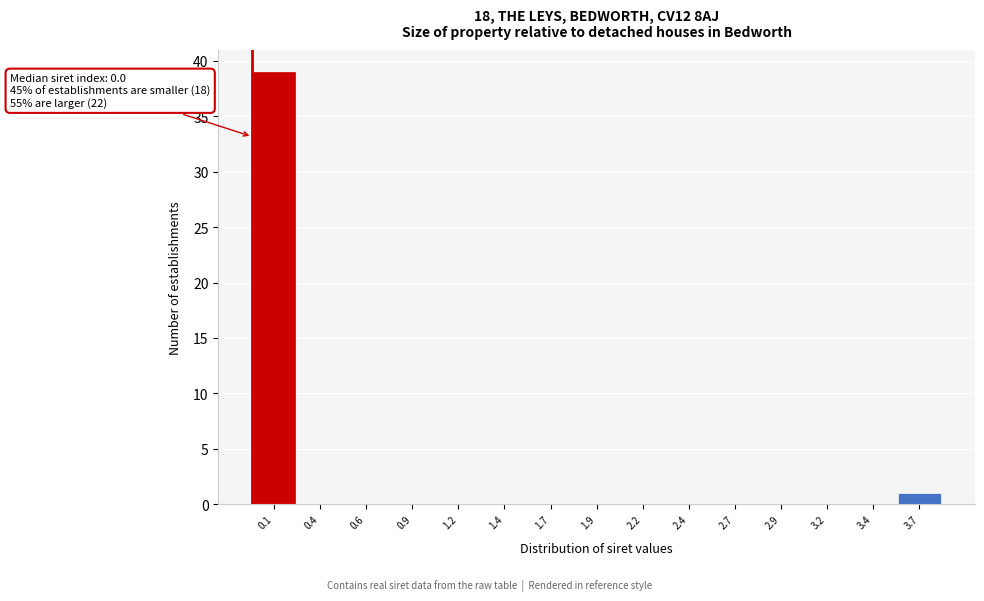

Reading left to right, extract all data points from this chart.

0.1=39	0.4=0	0.6=0	0.9=0	1.2=0	1.4=0	1.7=0	1.9=0	2.2=0	2.4=0	2.7=0	2.9=0	3.2=0	3.4=0	3.7=1